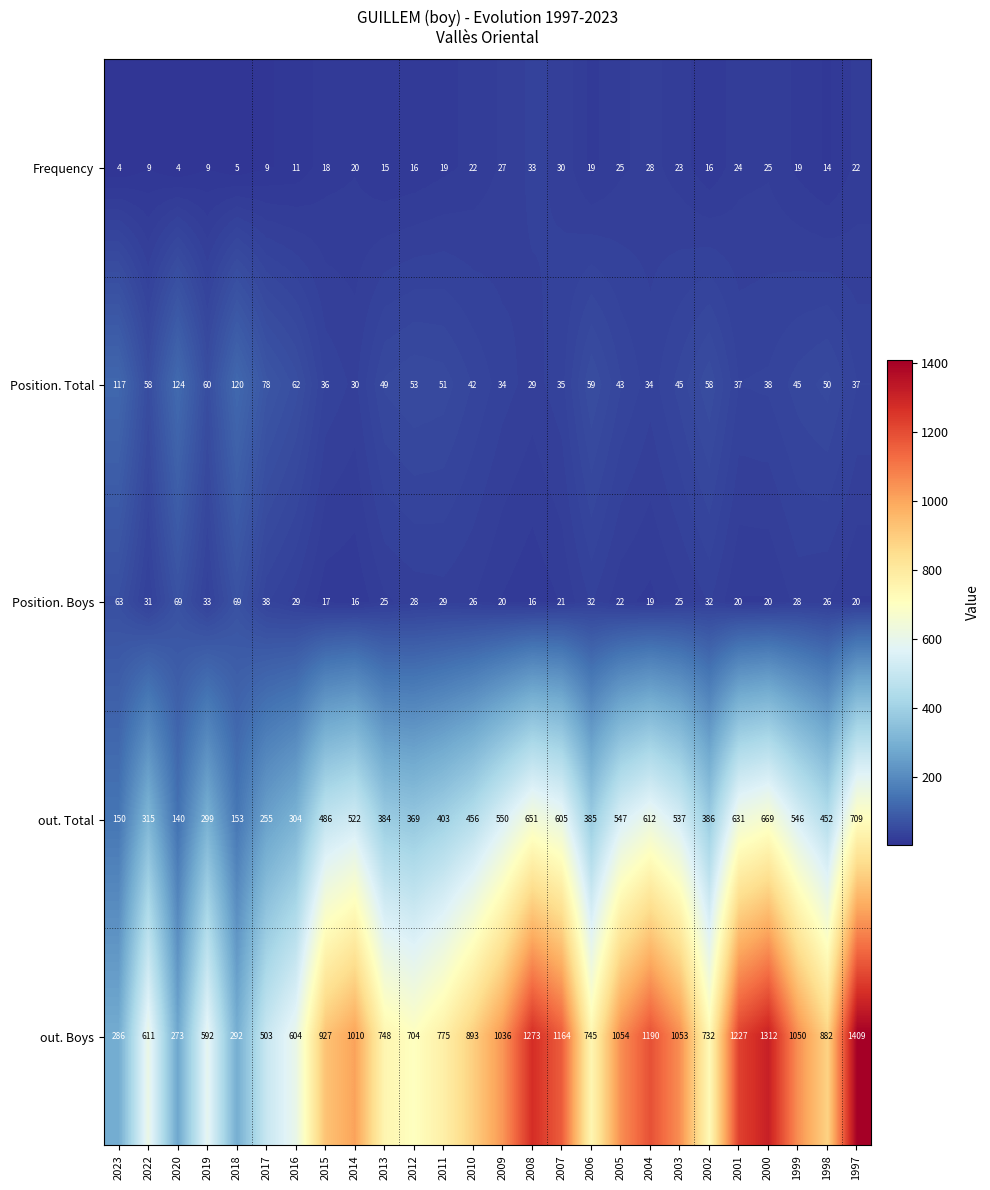

At which category does the chart reach its peak across all series?

1997